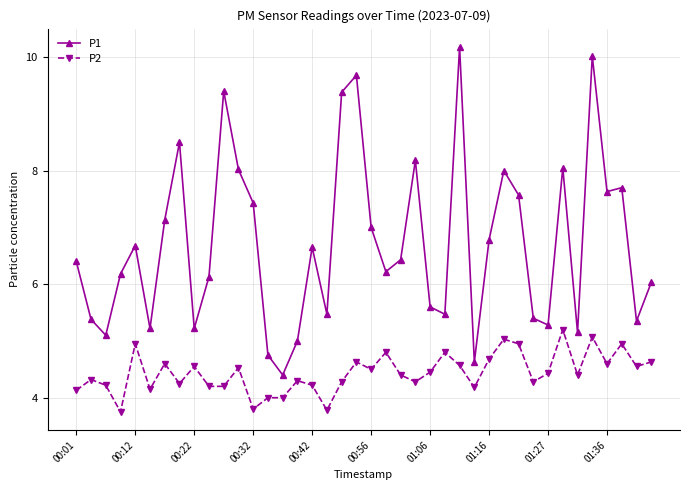

Which series has the largest total across all categories?

P1